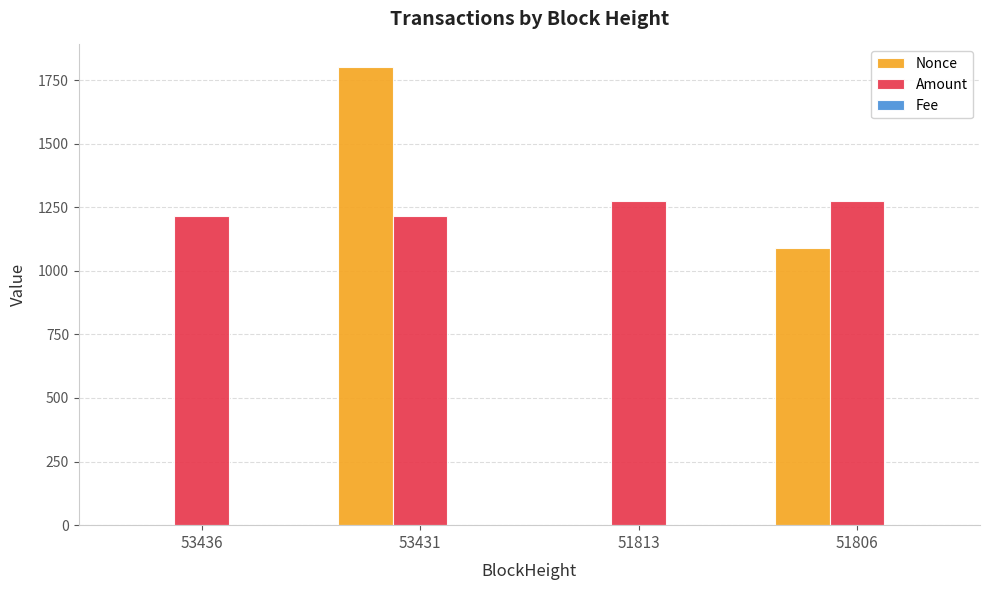

Count the number of categories in the chart.

4